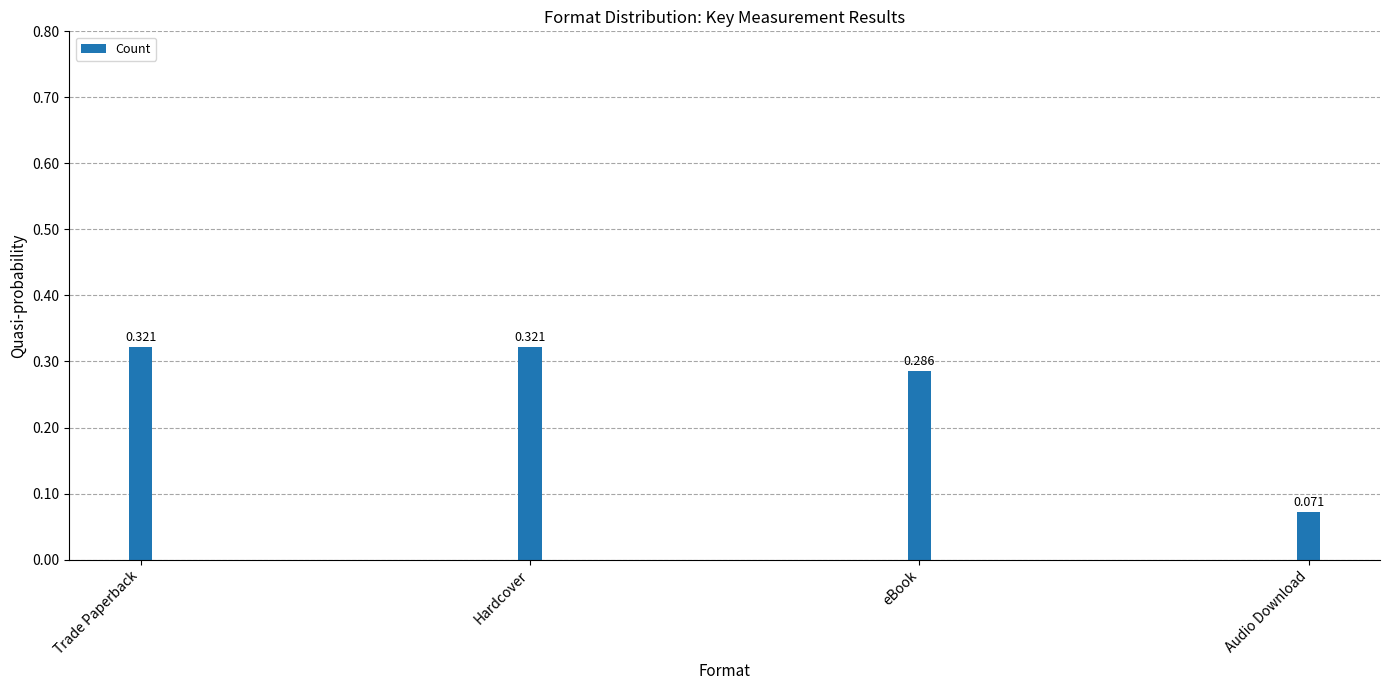

At which label is the value closest to 0?

Audio Download